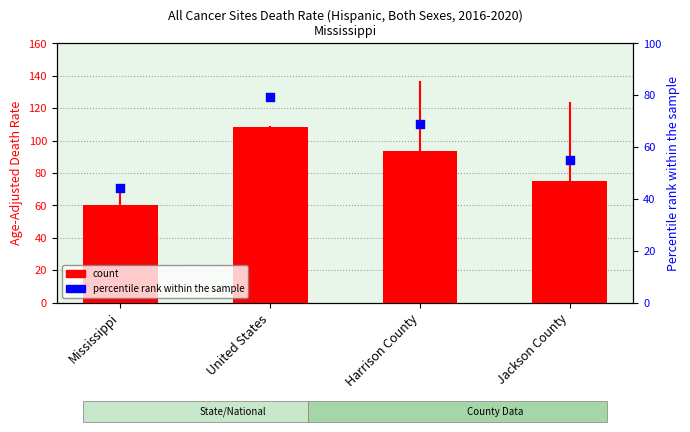

What is the total value across all series at Jackson County?

129.8